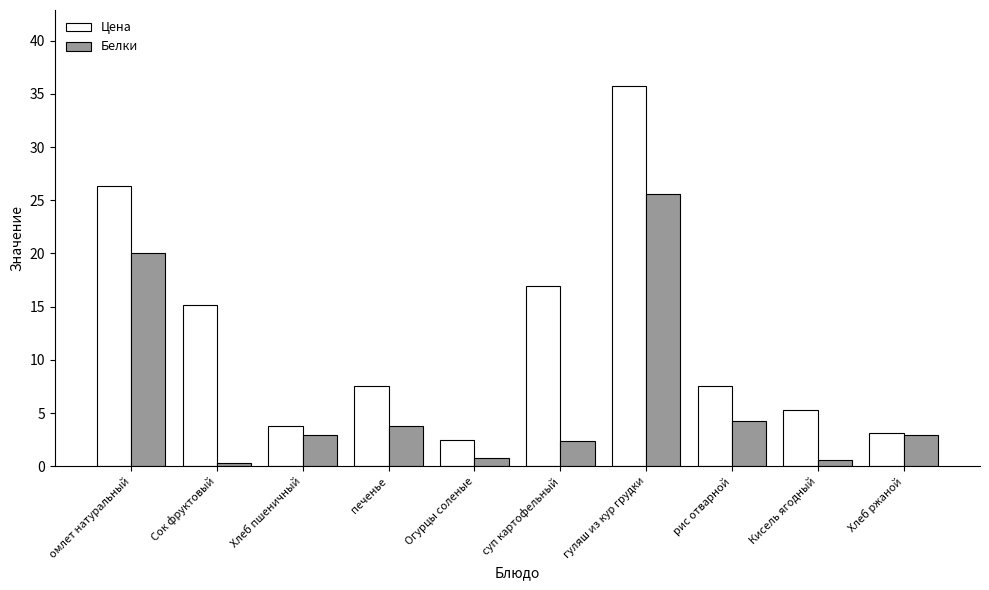

What is the difference between the second highest and second lowest values in the Белки series?

19.4